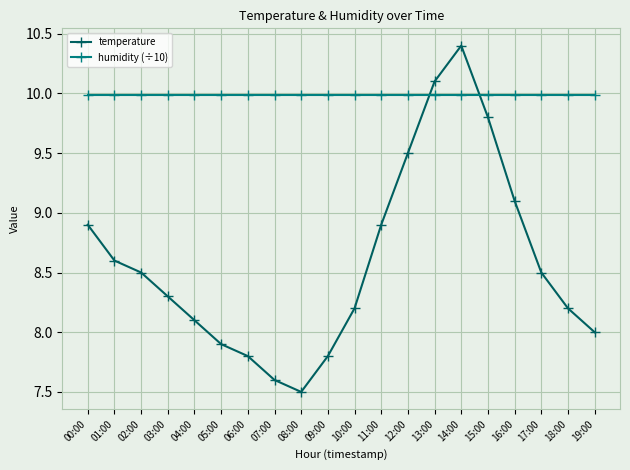

Rank the series by their average value, from highest to lowest.

humidity (÷10), temperature